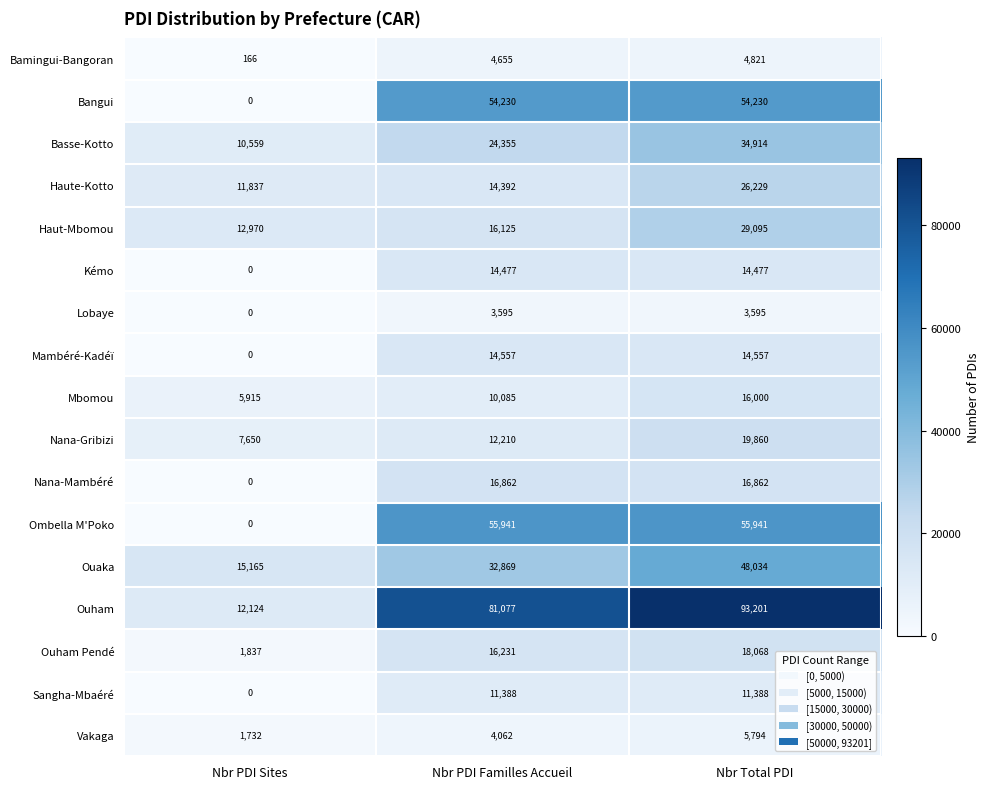

How many categories are shown in the chart?

3